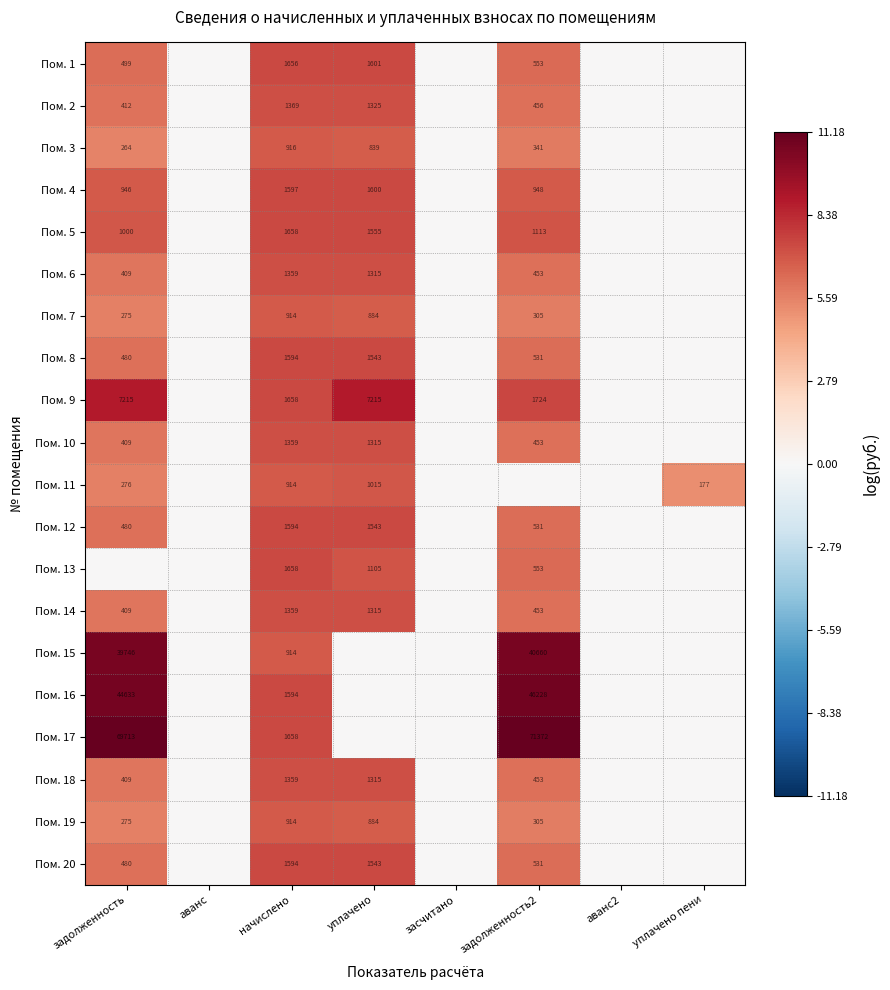

Is it true that Пом. 3 equals 839 at уплачено?

True